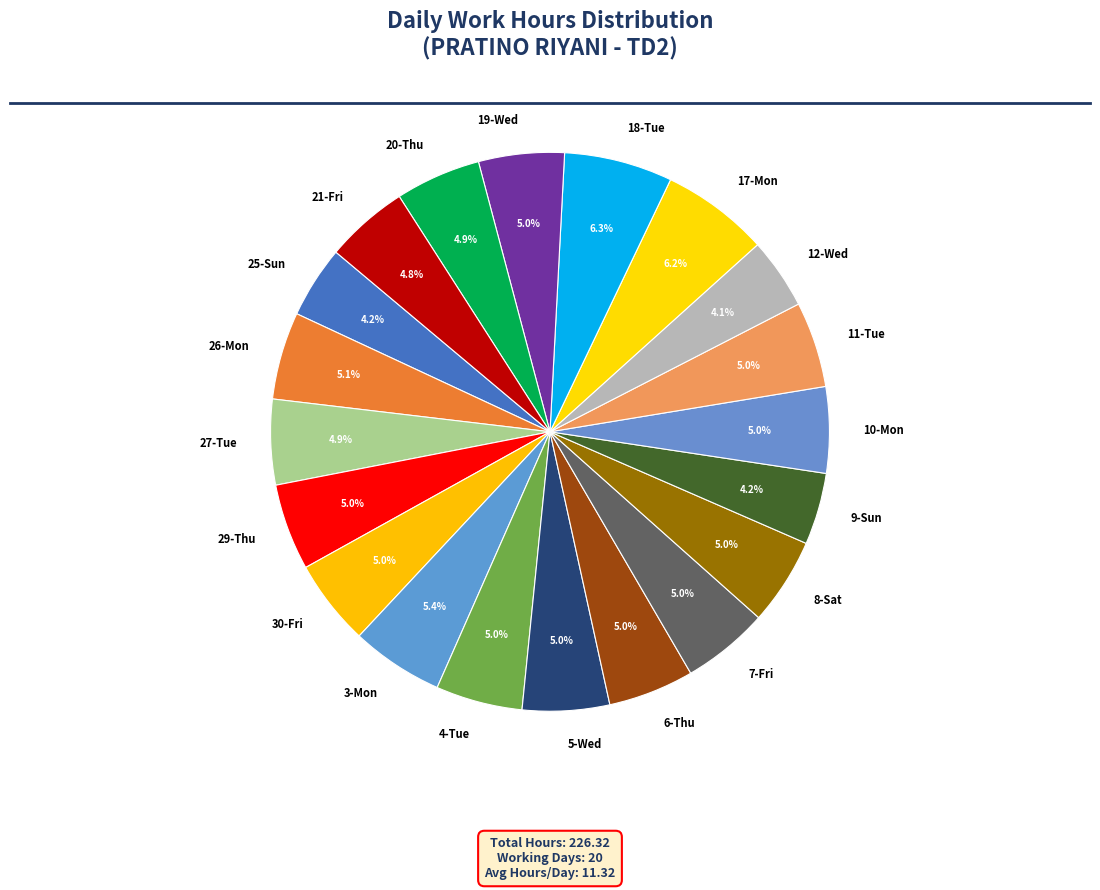

What is the ratio of the value at 5-Wed to the value at 10-Mon?

1.0